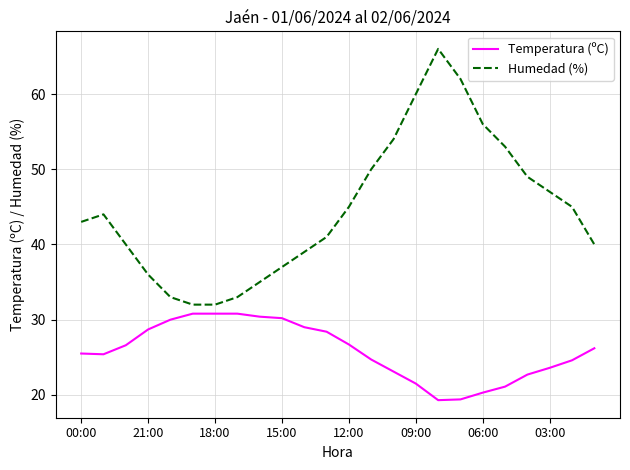

What is the difference between the maximum and minimum values in the Humedad (%) series?

34.0